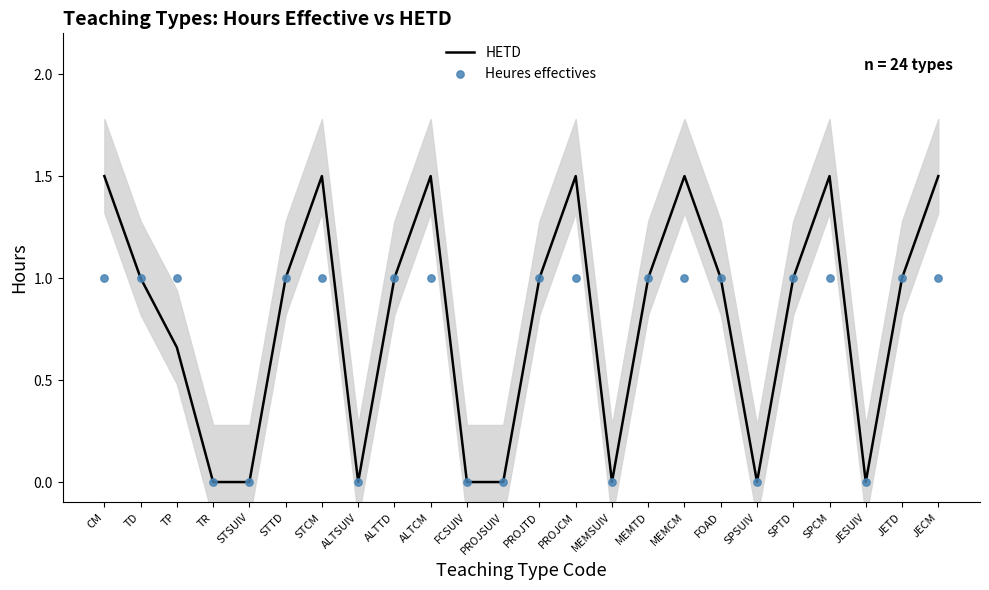

At which category is the sum across all series the highest?

CM